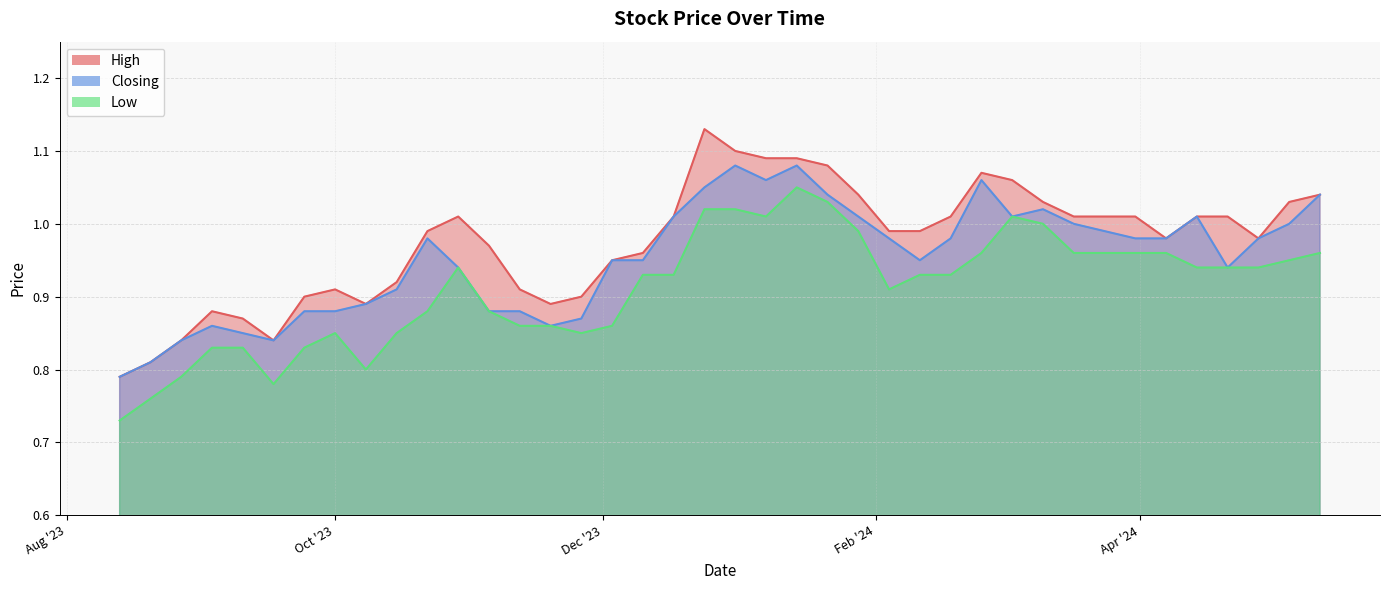

Which series has the widest spread of values?

High